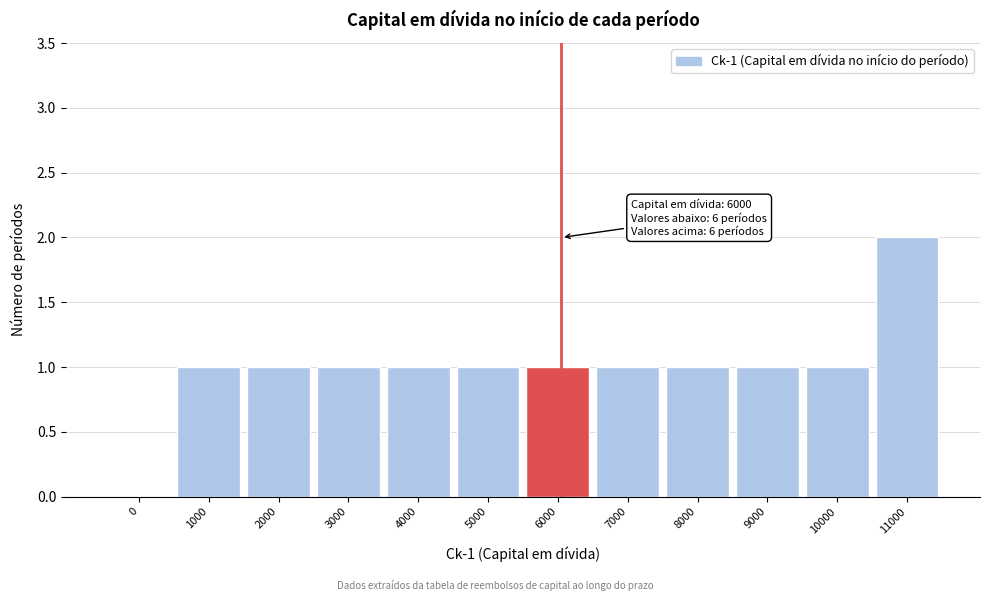

Reading left to right, extract all data points from this chart.

0=0	1000=1	2000=1	3000=1	4000=1	5000=1	6000=1	7000=1	8000=1	9000=1	10000=1	11000=2